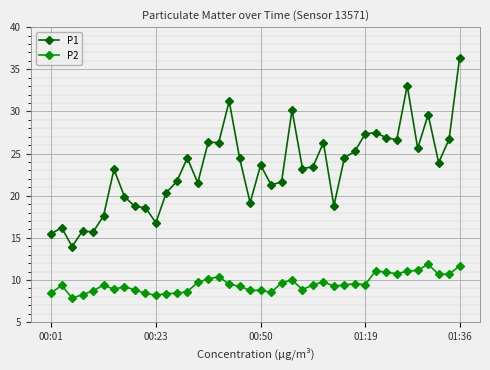

Rank the series by their maximum value, from lowest to highest.

P2, P1